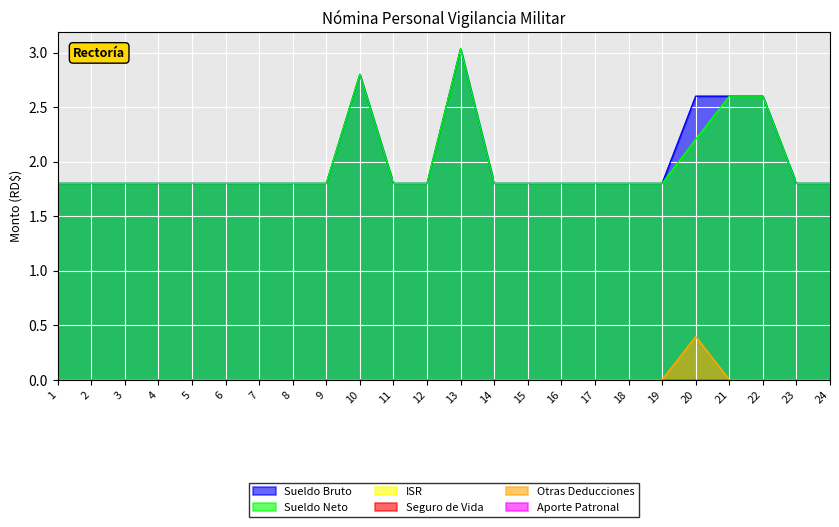

The Sueldo Neto series shows 1.0 at 3. True or false?

False